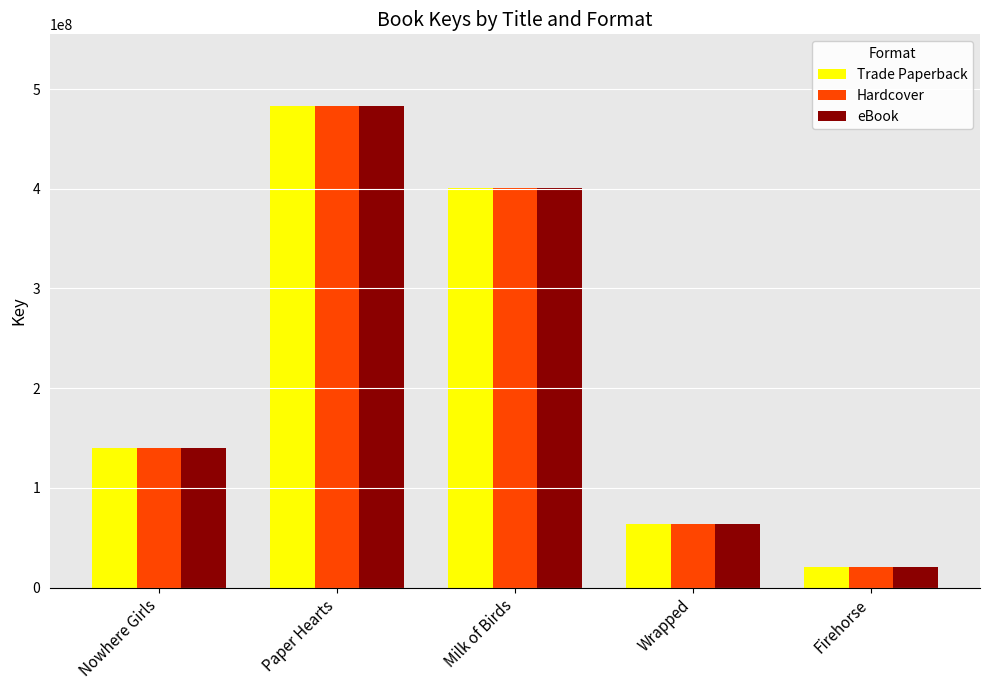

How many values in the eBook series are below 140173814?

2